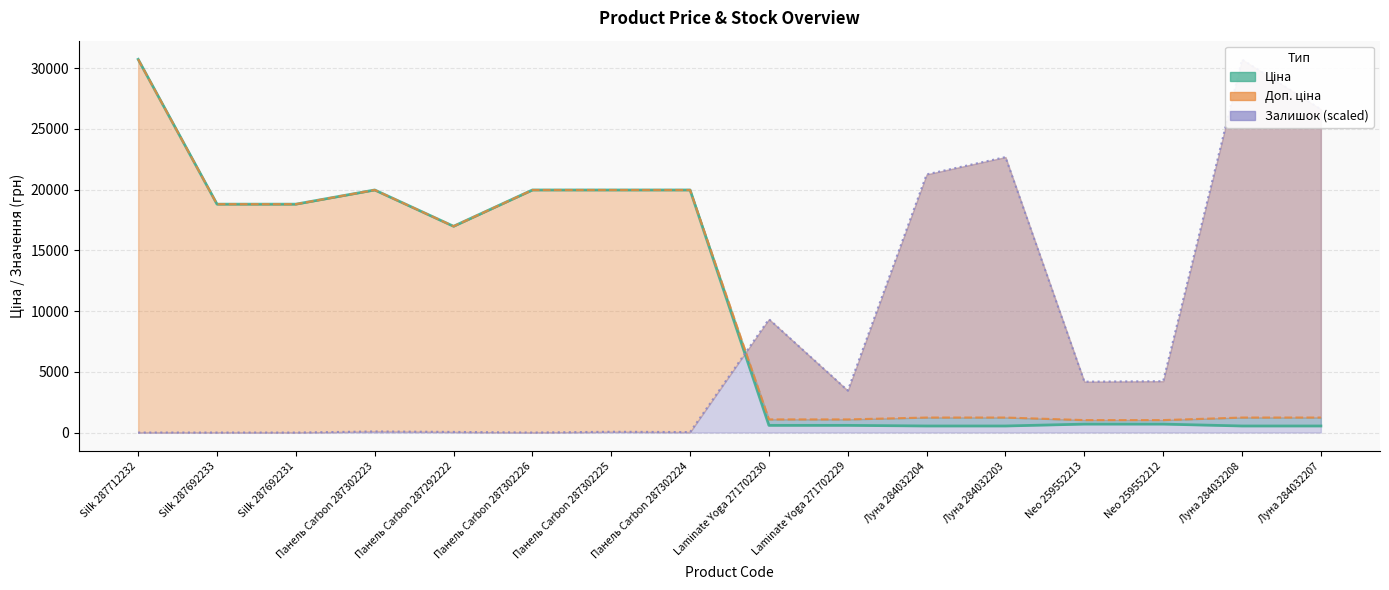

Is it true that Ціна (line) equals 589.9 at Laminate Yoga 271702230?

True